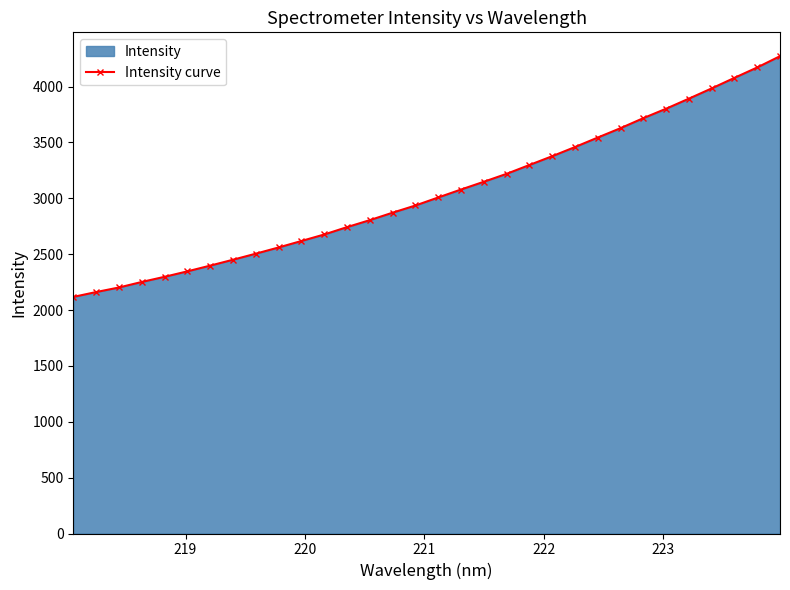

How many series are shown in this chart?

1